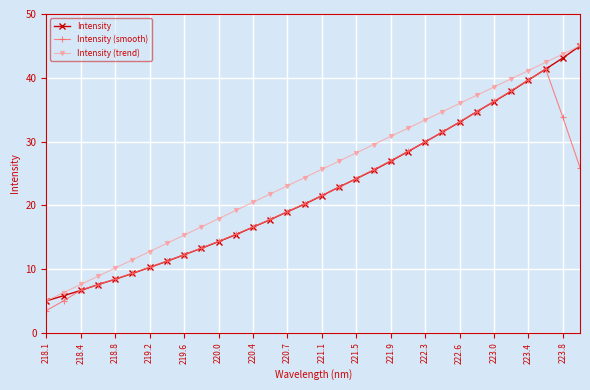

True or false: Intensity (trend) has more than 0 points higher than both neighbors.

False